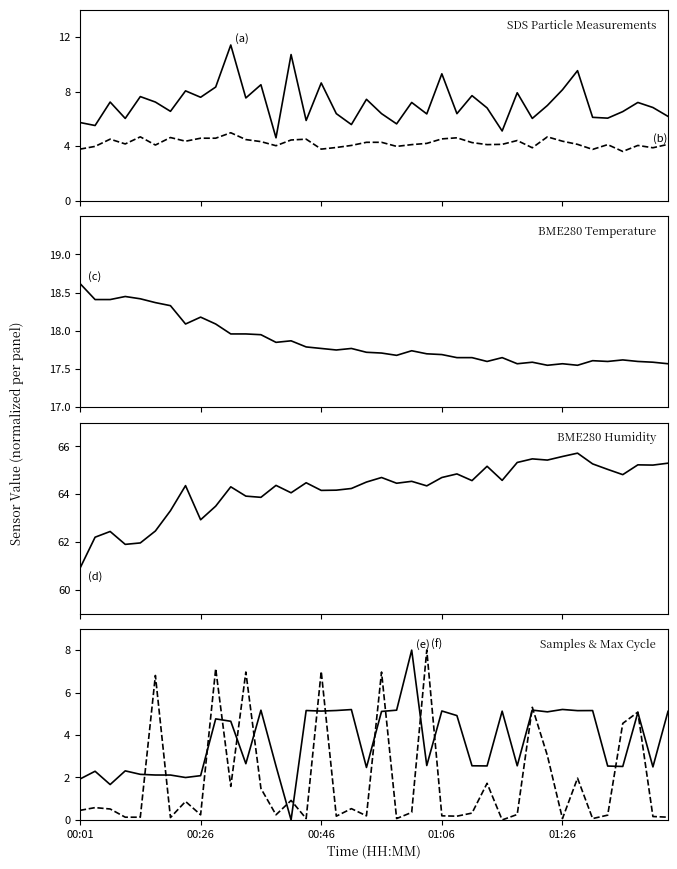

Which series has the largest total across all categories?

BME280_humidity